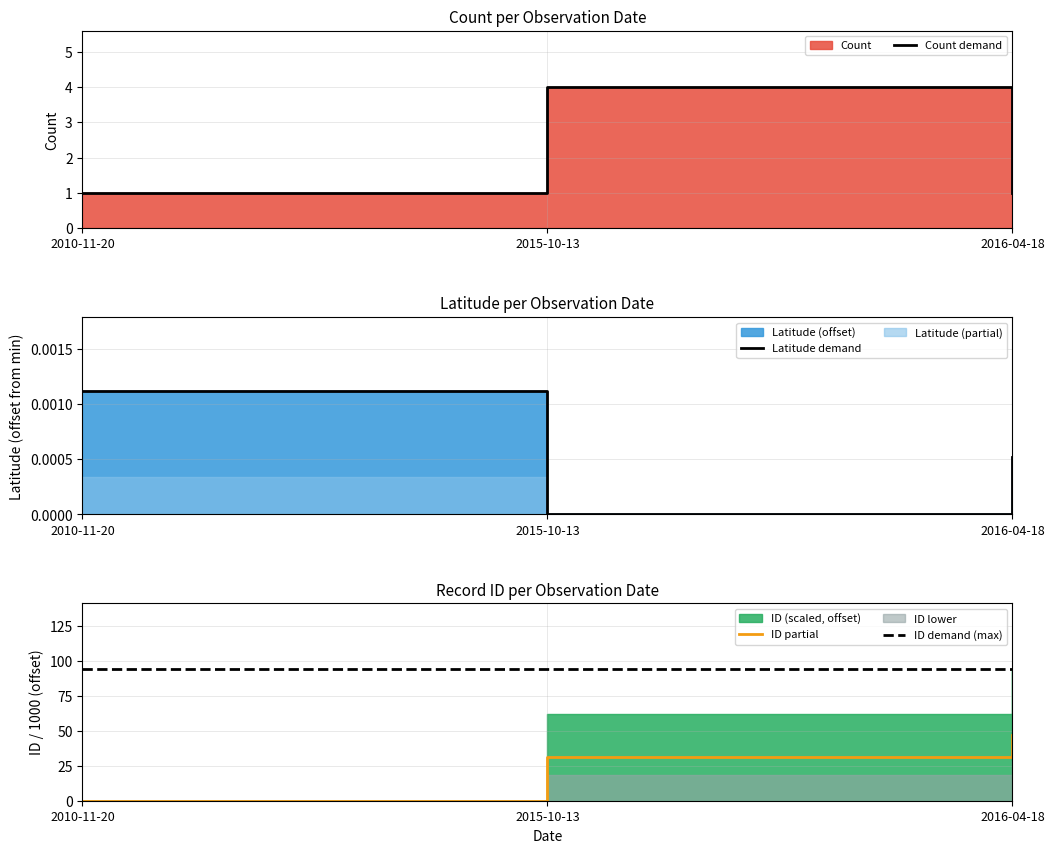

List the labels in order of ID demand (max) value, largest first.

2010-11-20, 2015-10-13, 2016-04-18